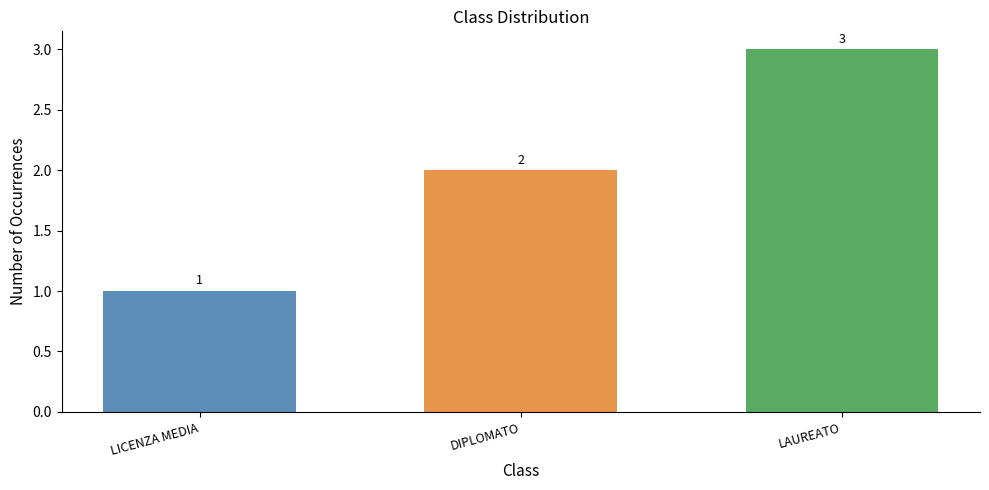

Reading right to left, extract all data points from this chart.

3	2	1